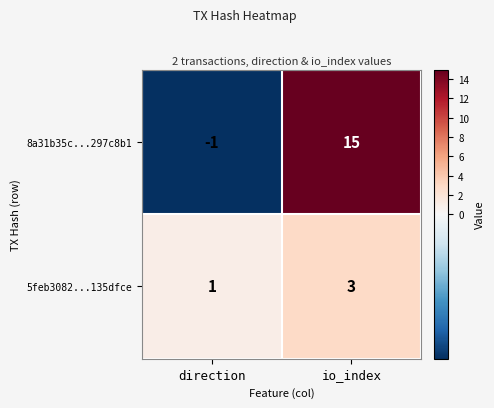

At which category is the sum across all series the highest?

io_index